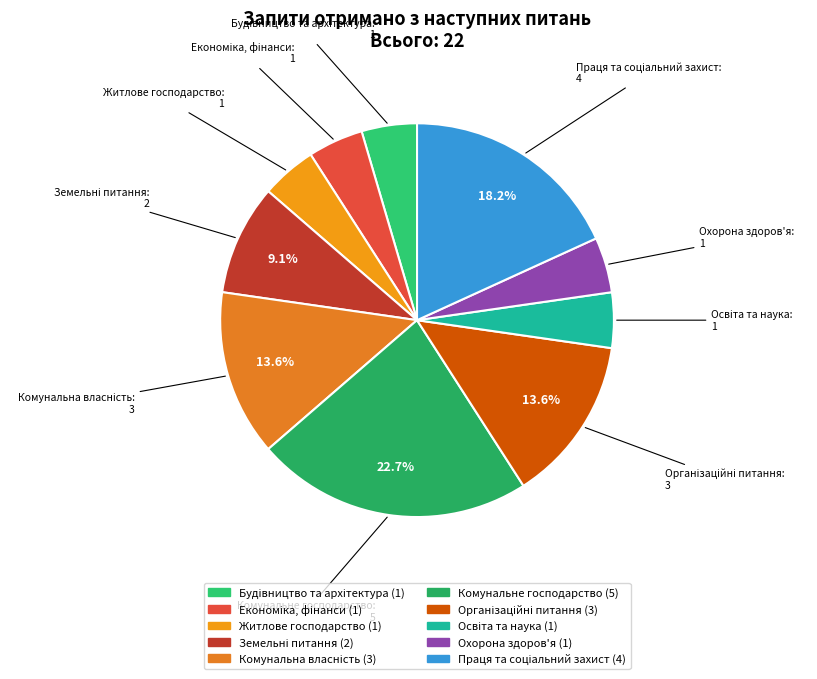

Which slice is the largest?

Комунальне господарство